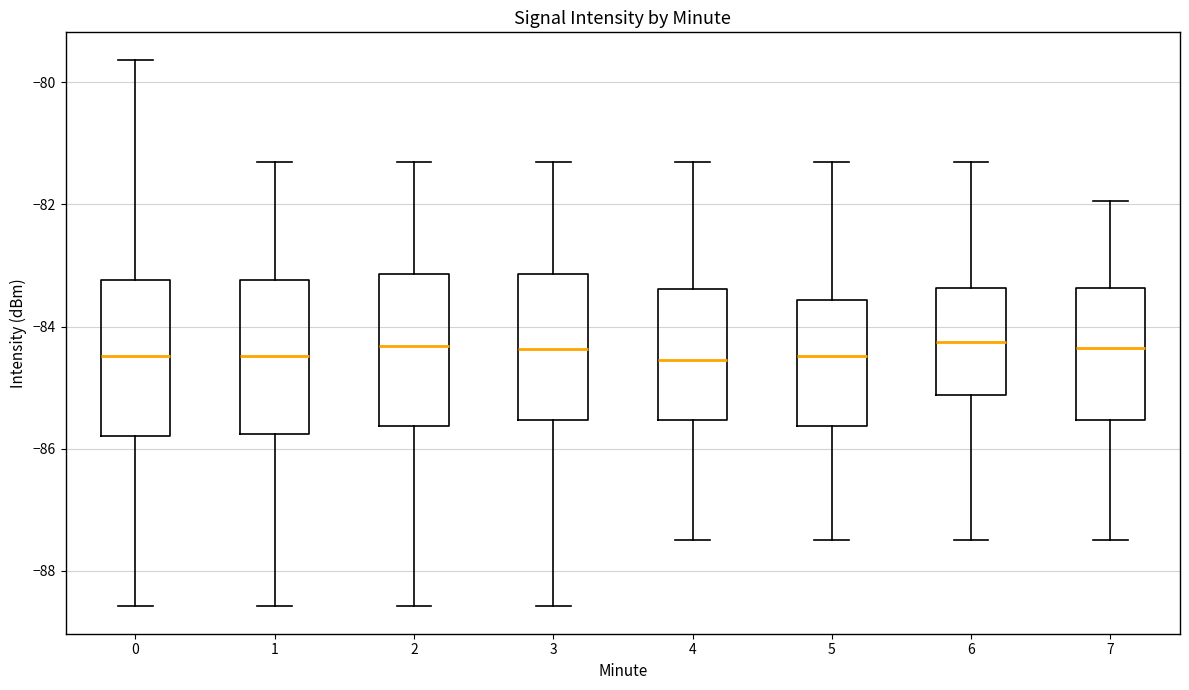

Where does the median line of the box at x = 4 sit on the y-axis? The values are not printed on the chart, so give them approximately, as read against the axis.

-84.6